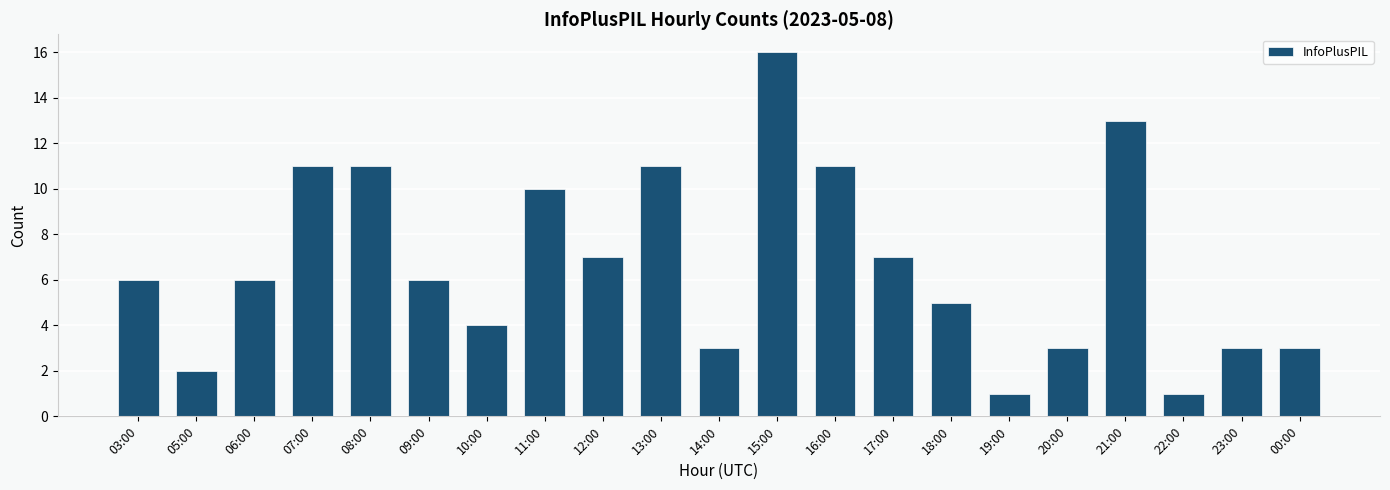

The value at 08:00 is 15. True or false?

False